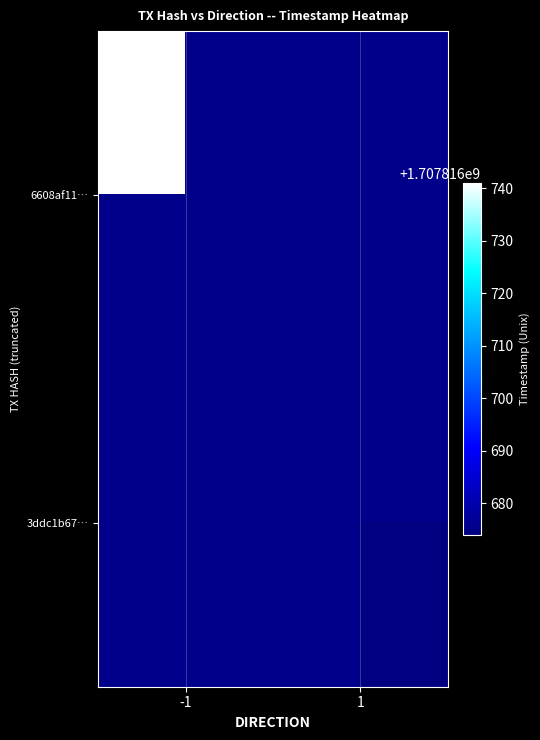

Which series has the largest range (max minus min)?

6608af11…